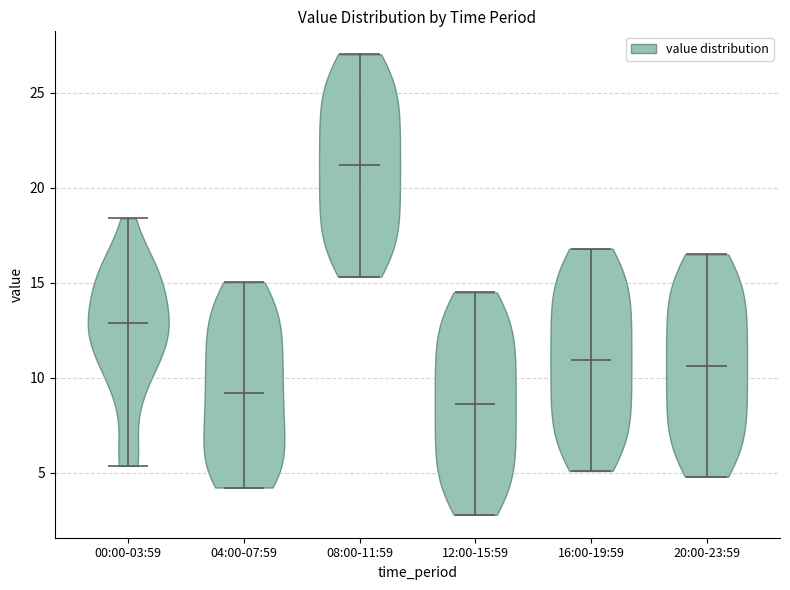

Reading left to right, read every violin against the y-axis: where its median line is, and the lowest and highest points it reaches. The values are not printed on the chart, so give them approximately, as read against the axis.

00:00-03:59: median line 13.0, lowest point 5.5, highest point 18.5
04:00-07:59: median line 9.0, lowest point 4.0, highest point 15.0
08:00-11:59: median line 21.0, lowest point 15.5, highest point 27.0
12:00-15:59: median line 8.5, lowest point 3.0, highest point 14.5
16:00-19:59: median line 11.0, lowest point 5.0, highest point 17.0
20:00-23:59: median line 10.5, lowest point 5.0, highest point 16.5